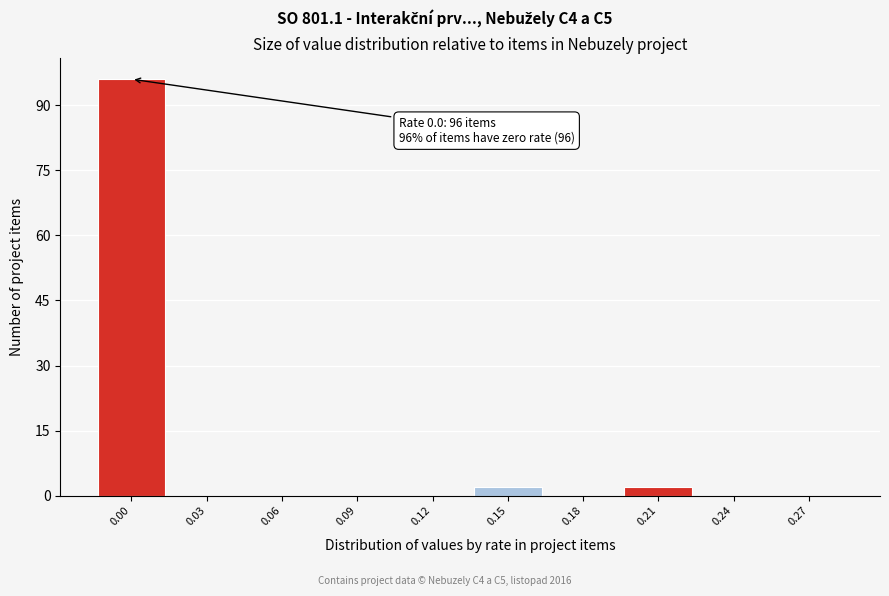

Reading left to right, extract all data points from this chart.

0.00=96	0.03=0	0.06=0	0.09=0	0.12=0	0.15=2	0.18=0	0.21=2	0.24=0	0.27=0